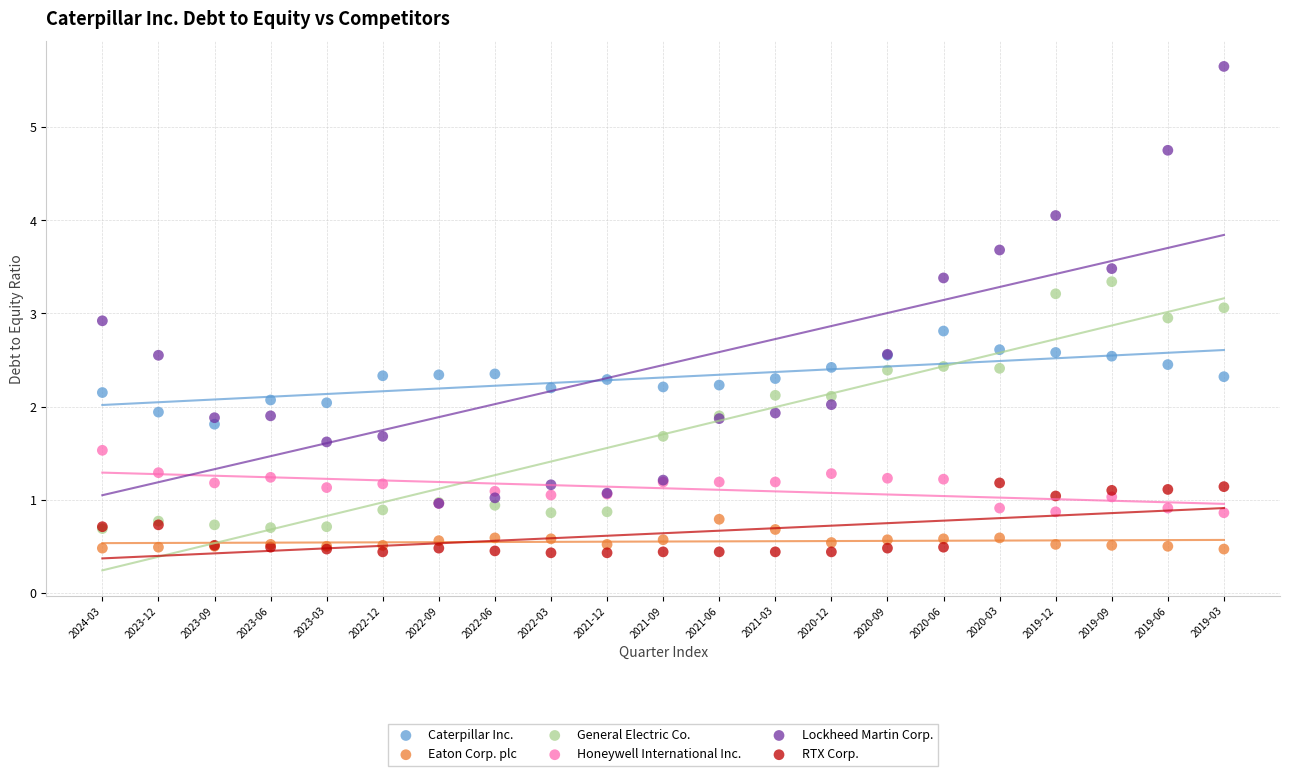

Which series has the largest Y range (max minus min)?

Lockheed Martin Corp.